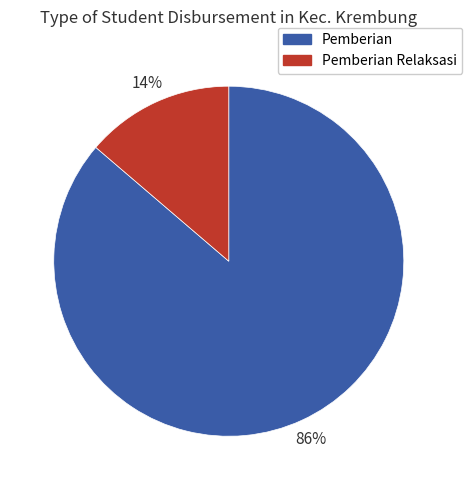

To the nearest percent, what is the average slice percentage?

50%